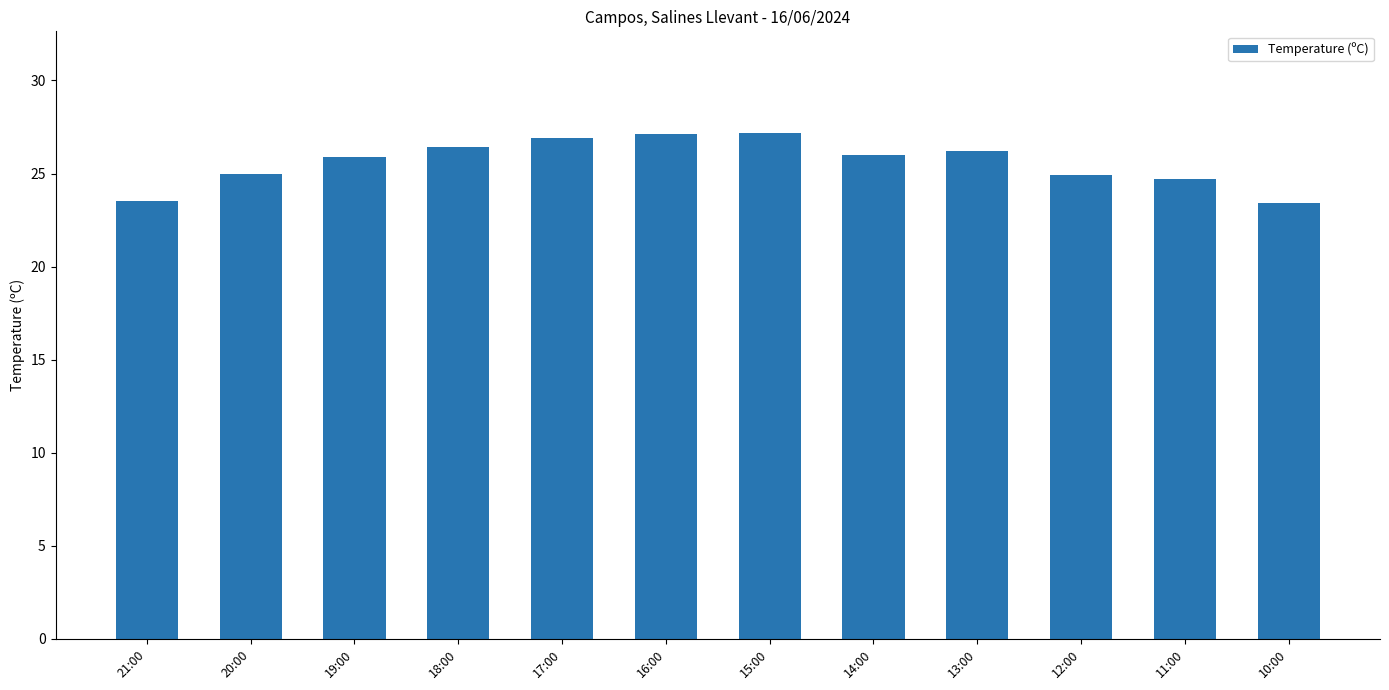

How many series are shown in this chart?

1